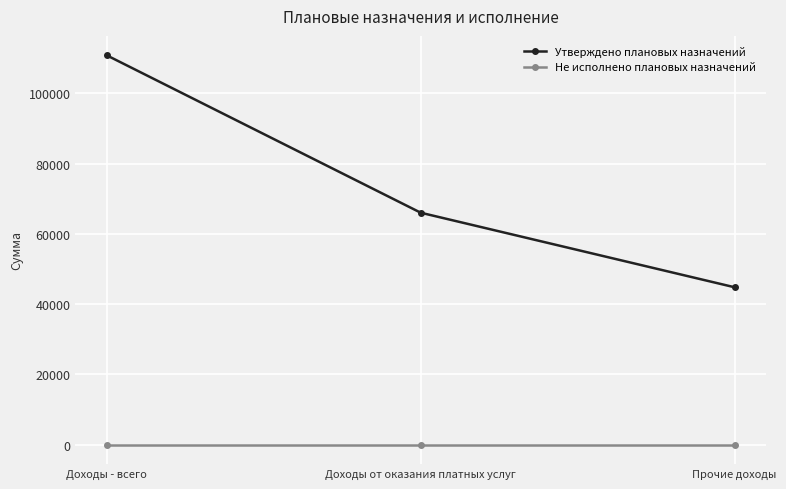

Where does the Утверждено плановых назначений series first go above 66025?

Доходы - всего